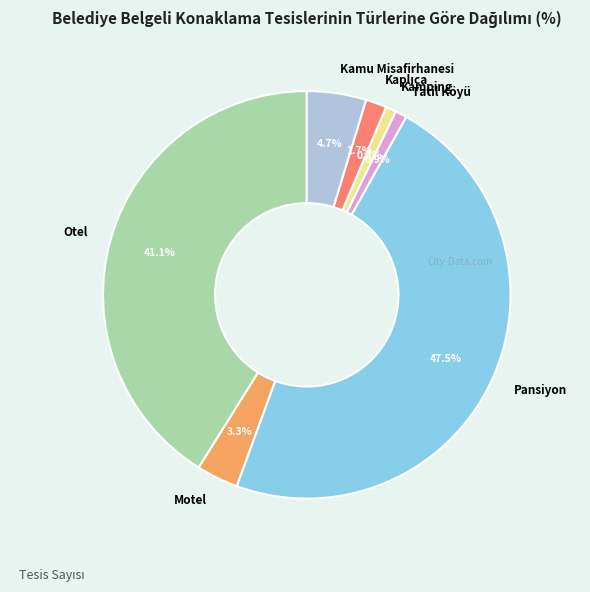

Does any single category account for the majority?

No